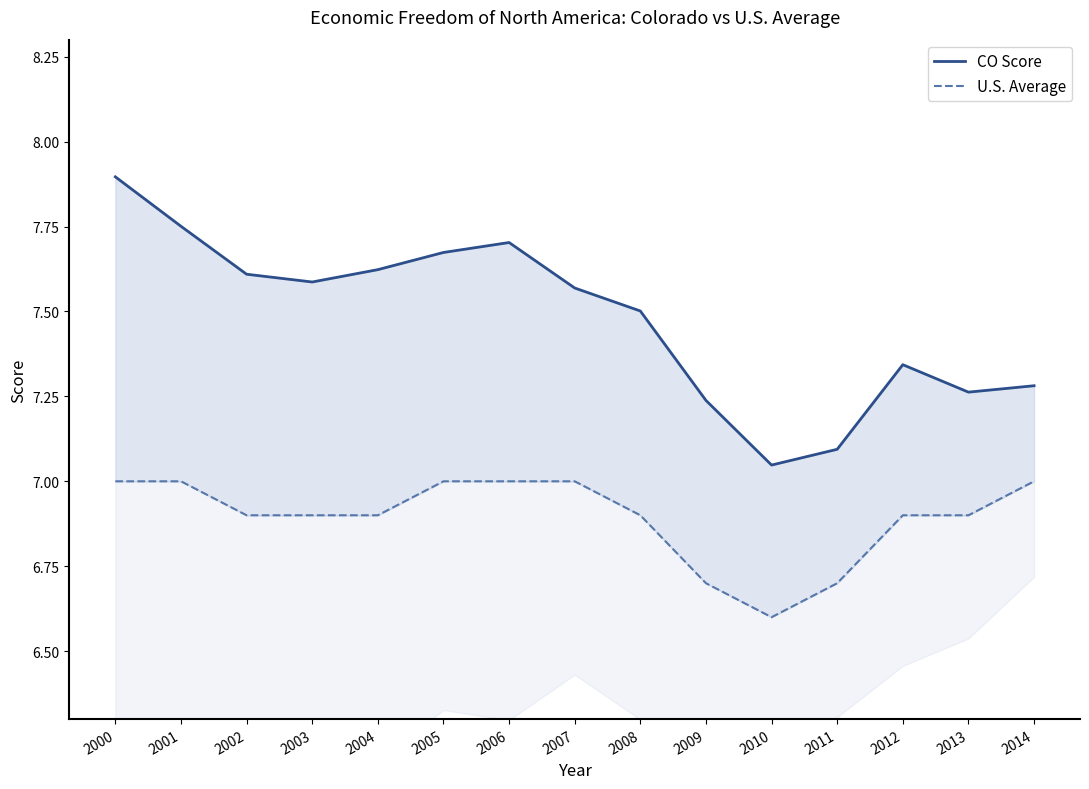

The U.S. Average series shows 3.4 at 2002. True or false?

False